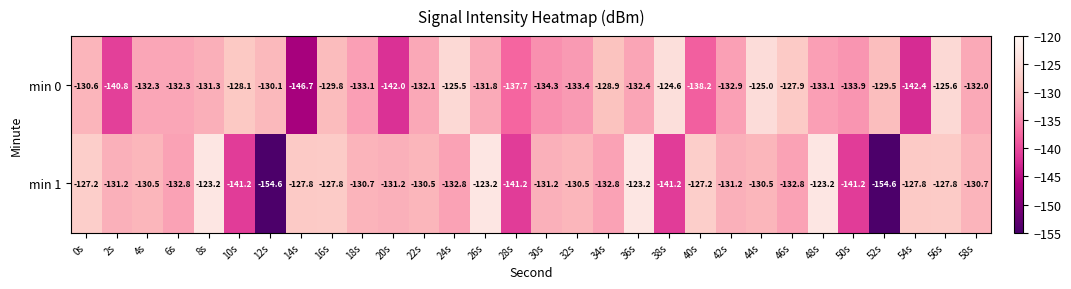

True or false: min 0 has a value of -138.2 at 40s.

True